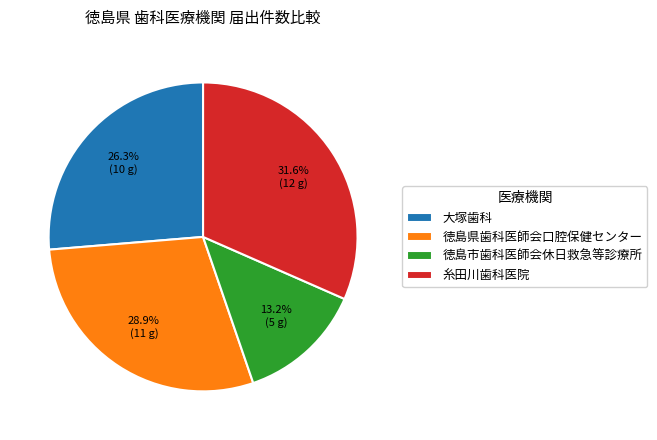

Which slice is the smallest?

徳島市歯科医師会休日救急等診療所